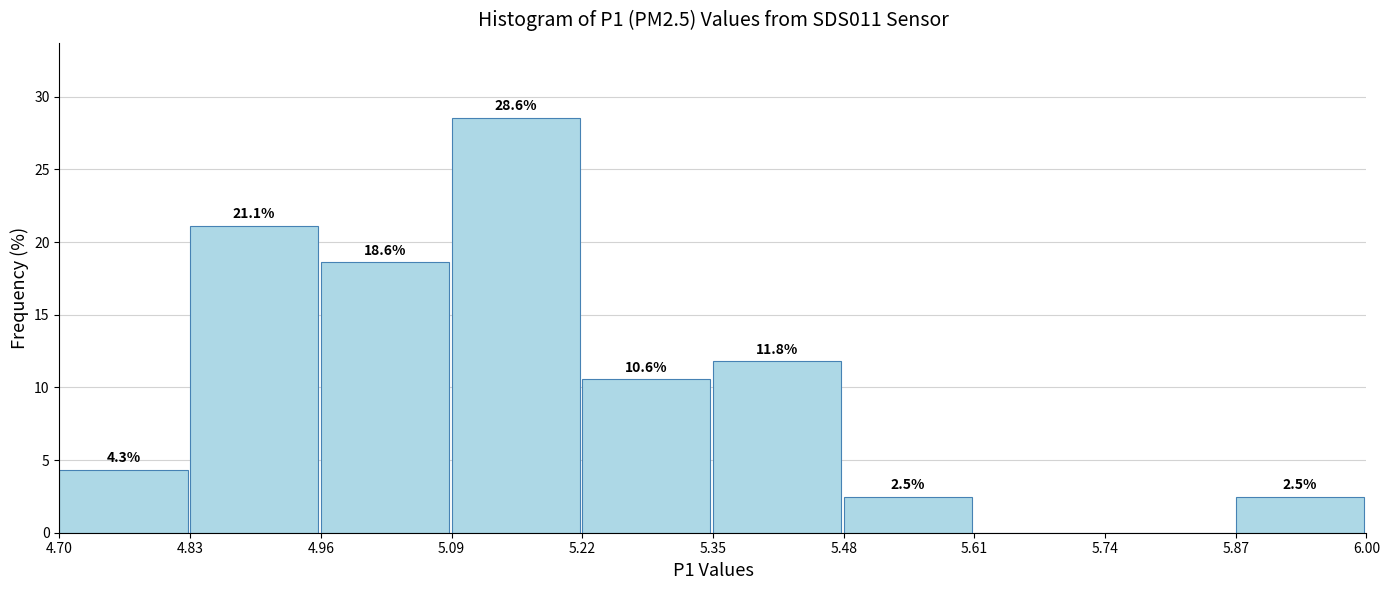

Which range on the x-axis has the tallest bar?

5.09 to 5.22